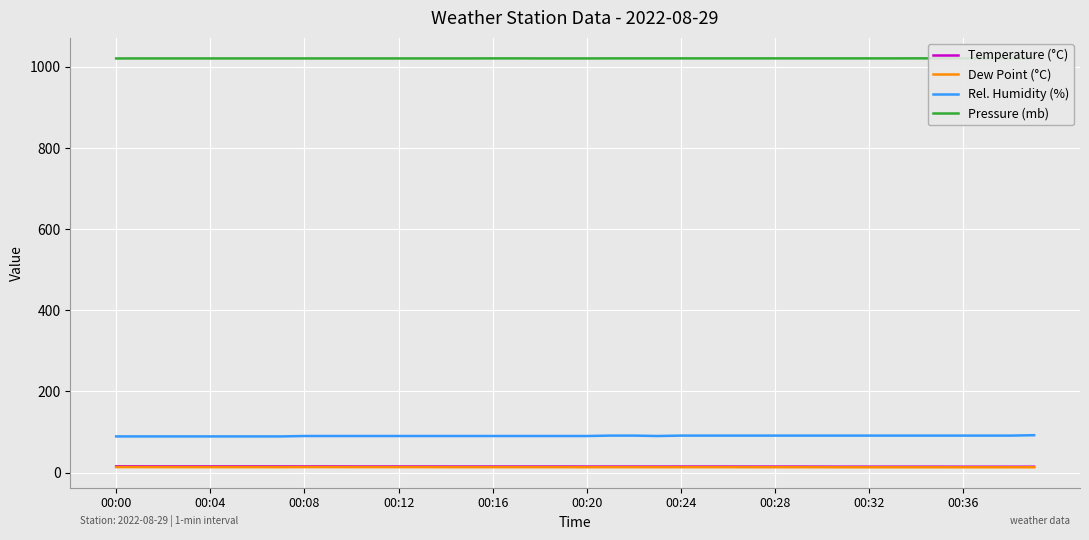

Which series has the largest total across all categories?

Pressure (mb)